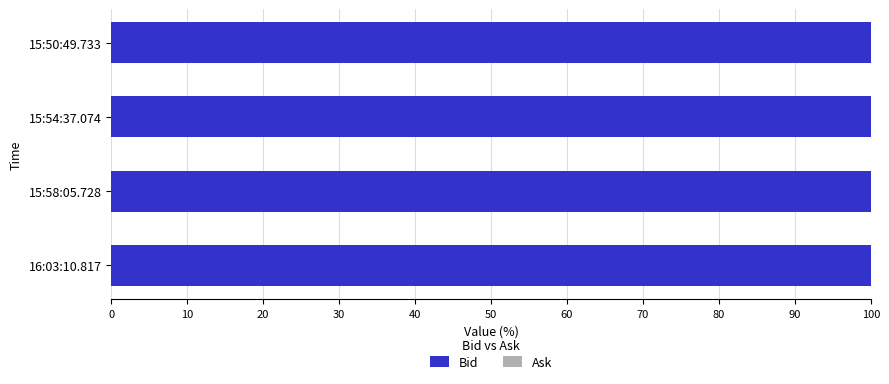

How many groups of bars are there?

4